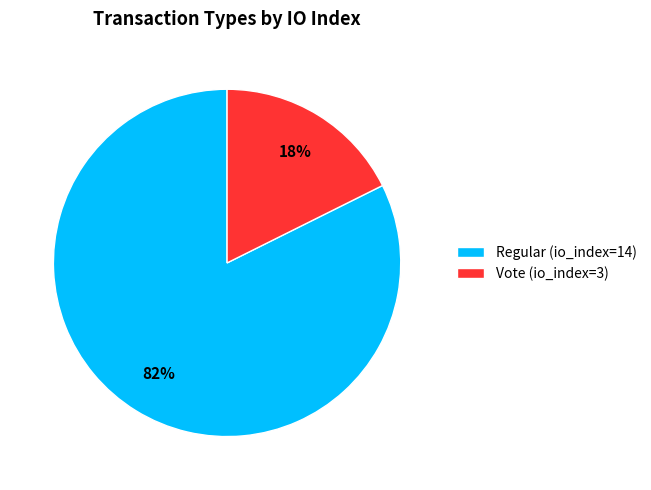

What is the largest slice in the pie chart?

Regular (io_index=14)